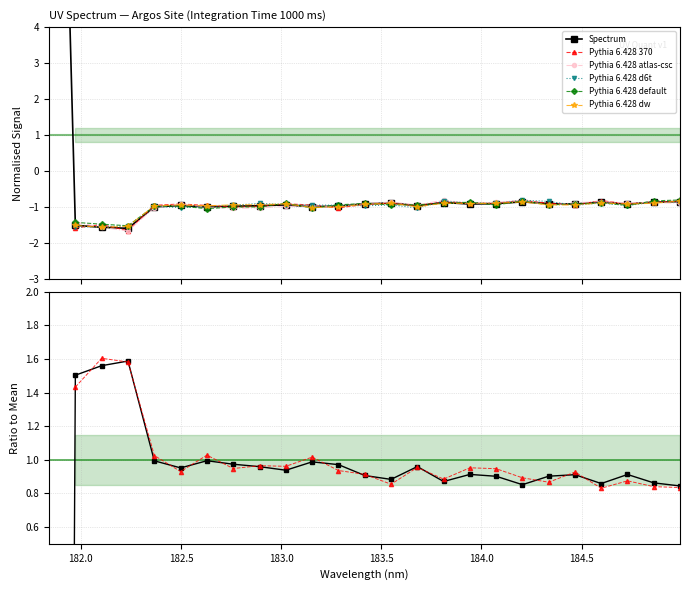

Where does the data first go above 0?

181.8418